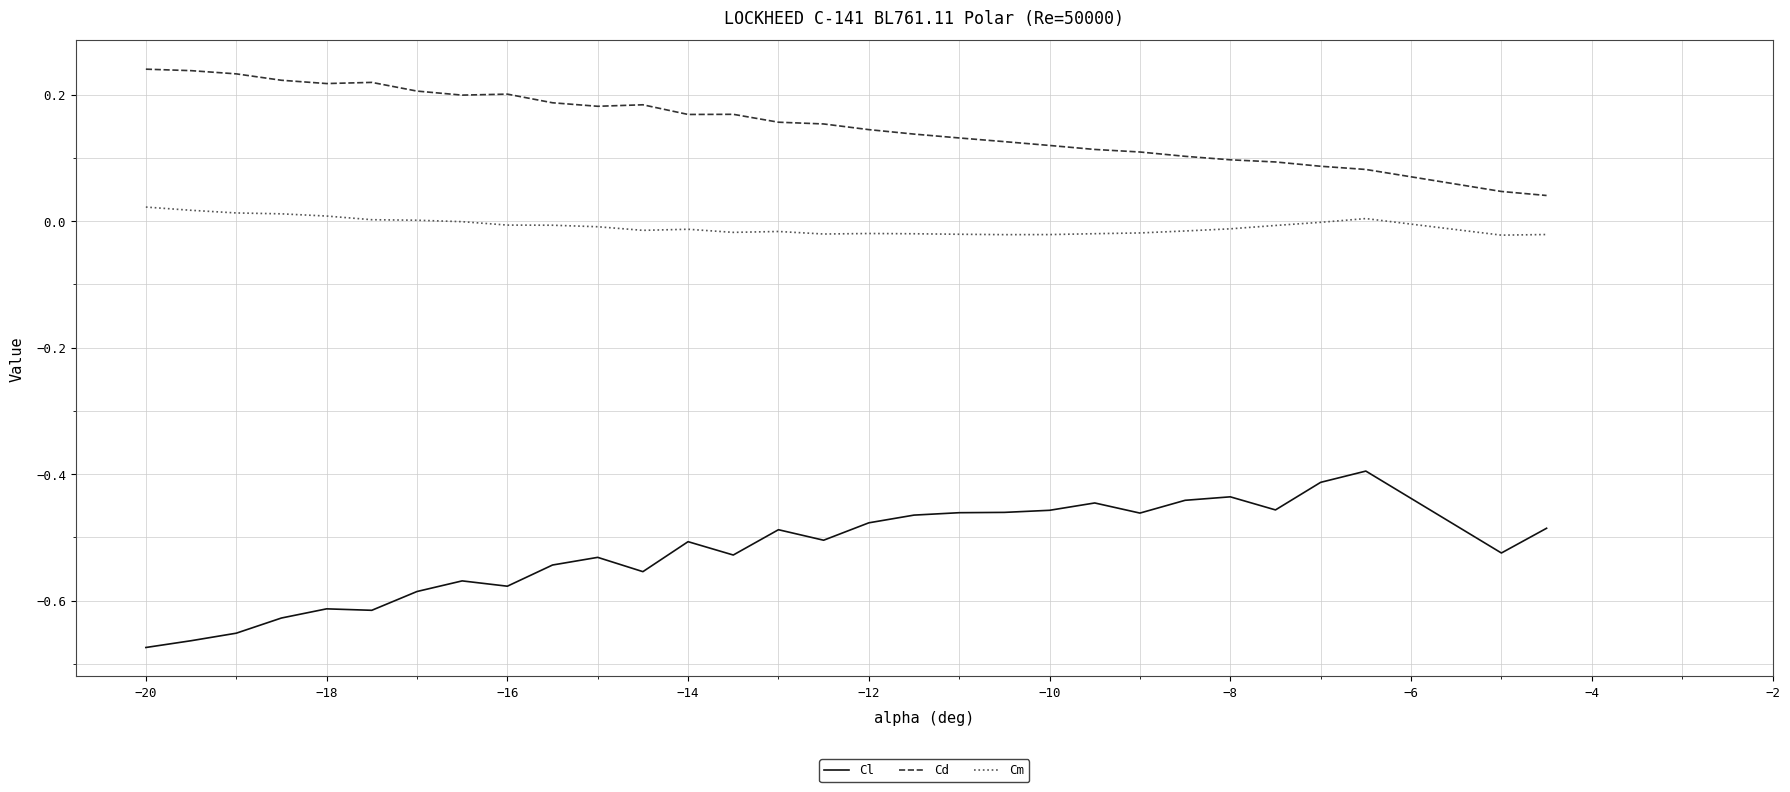

What is the difference between the maximum and minimum values in the Cl series?

0.3